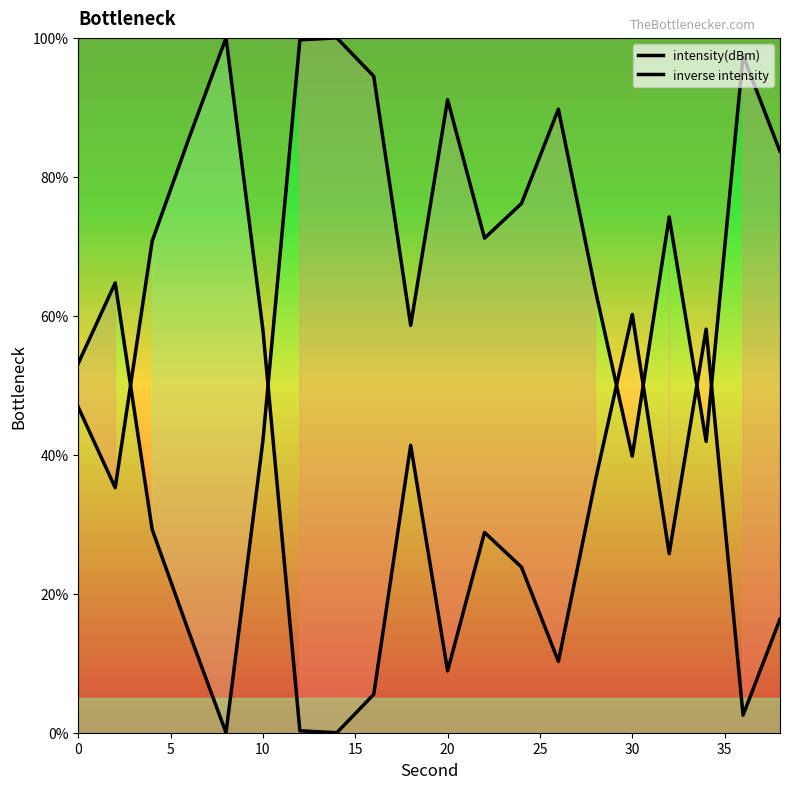

What is the highest value of the inverse intensity series?

100.0